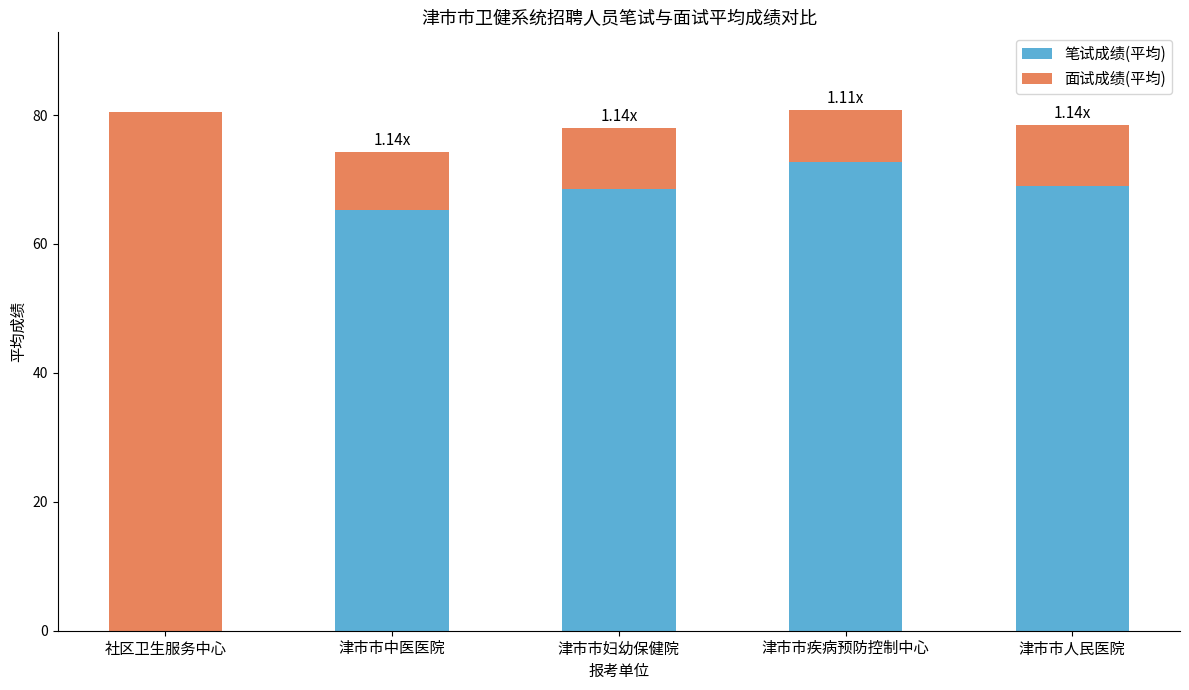

What is the total value across all series at 津市市人民医院?

78.5